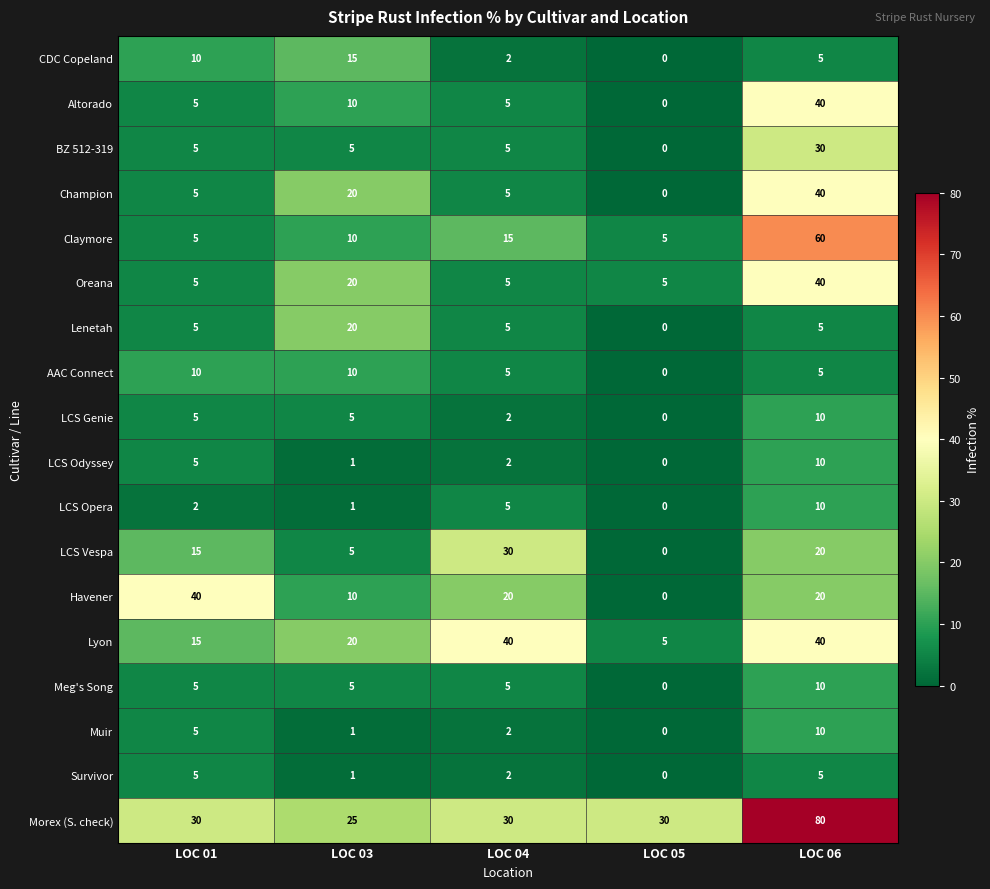

The CDC Copeland series shows 0 at LOC 05. True or false?

True